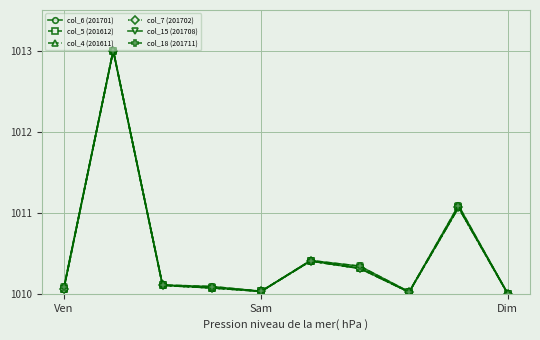

True or false: col_15 (201708) has more than 2 points higher than both neighbors.

True